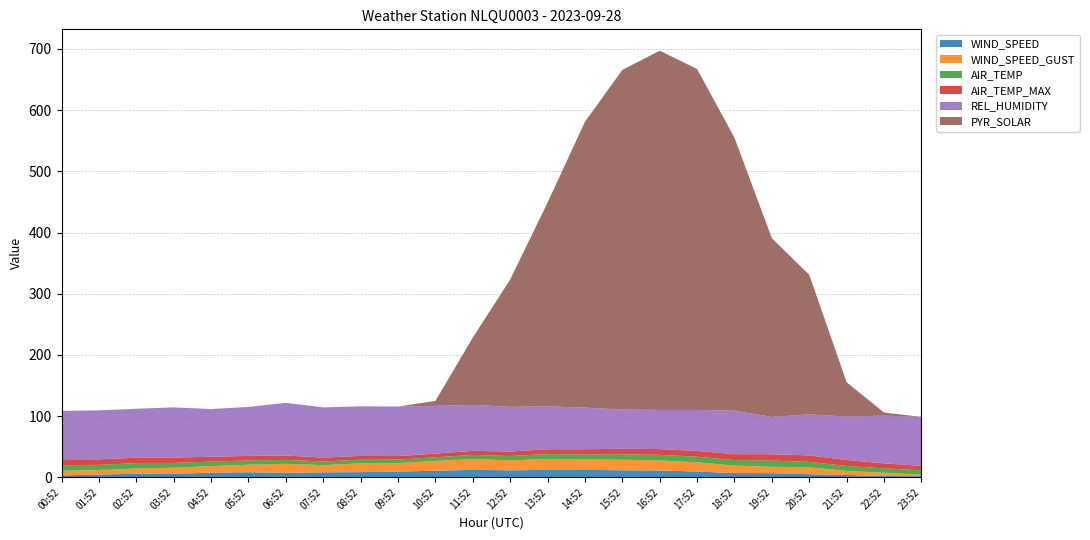

Reading right to left, what are all the values shown in this chart?

WIND_SPEED: 1.9	2.2	3.8	5.1	6.8	6.9	9.4	11.2	11.6	12.2	12.2	11.4	12.2	10.9	9.3	8.5	8.2	7.3	8.3	7.6	5.8	5.9	4.6	3.2
WIND_SPEED_GUST: 2.5	5.3	6.7	11.2	10.4	12.2	15.1	16.4	17.2	16.9	17.7	16.2	17.7	15.9	14.0	14.6	11.6	14.8	12.3	10.7	9.9	8.6	7.2	7.6
AIR_TEMP: 7.1	7.2	8.1	8.9	10.2	8.9	9.2	9.1	8.9	8.4	8.0	7.2	6.7	6.0	5.7	5.7	6.1	6.4	7.0	7.4	7.9	8.7	8.6	9.0
AIR_TEMP_MAX: 7.3	8.2	9.7	10.7	10.3	9.8	9.4	9.4	9.0	8.5	8.0	7.3	6.7	6.0	5.8	6.2	6.4	7.2	7.4	7.9	8.7	8.9	9.0	9.8
REL_HUMIDITY: 80.0	78.0	71.0	67.0	61.0	71.0	67.0	64.0	64.0	68.0	70.0	73.0	75.0	78.0	81.0	81.0	82.0	86.0	80.0	78.0	82.0	80.0	80.0	79.0
PYR_SOLAR: 0.0	5.0	56.0	228.0	292.0	446.0	557.0	587.0	555.0	467.0	333.0	208.0	110.0	8.0	0.0	0.0	0.0	0.0	0.0	0.0	0.0	0.0	0.0	0.0